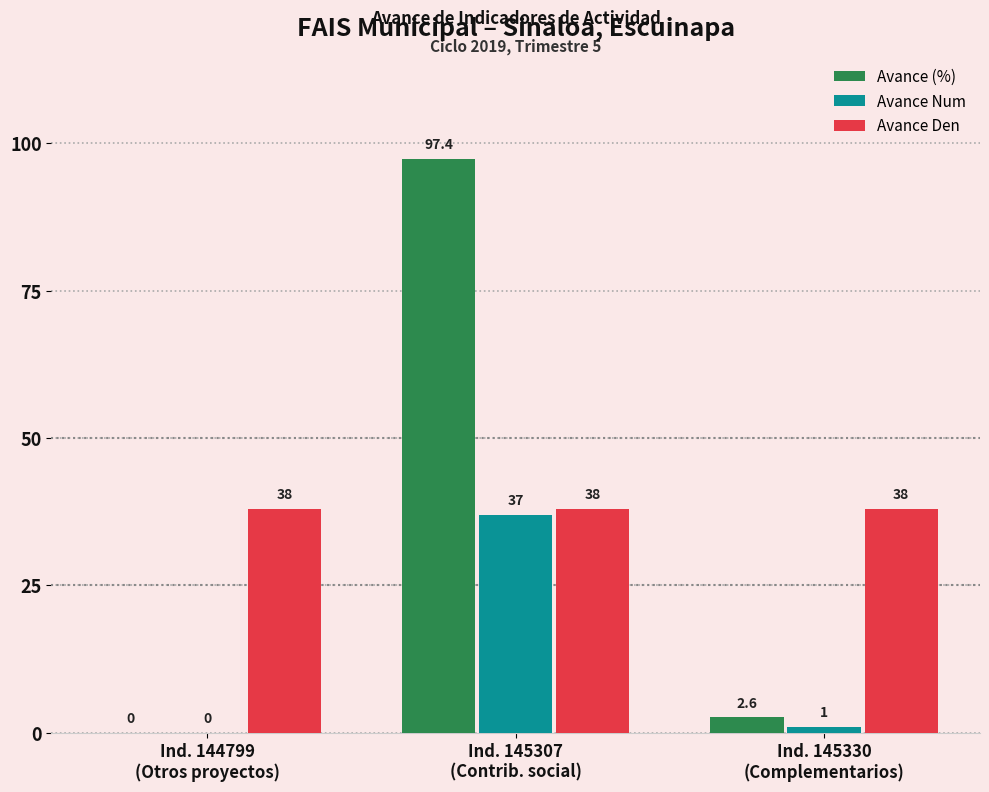

What is the sum of all Avance Den values?

114.0